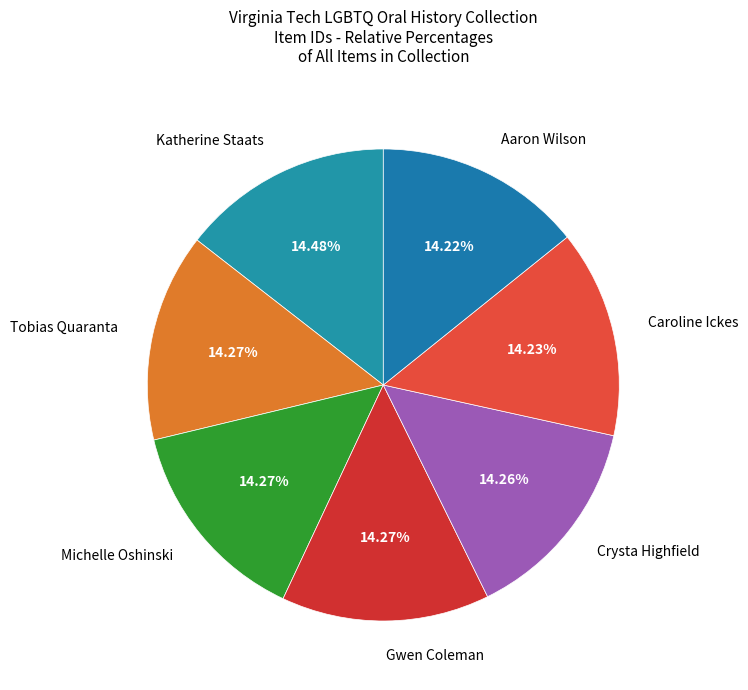

What is the ratio of the value at Michelle Oshinski to the value at Caroline Ickes?

1.0